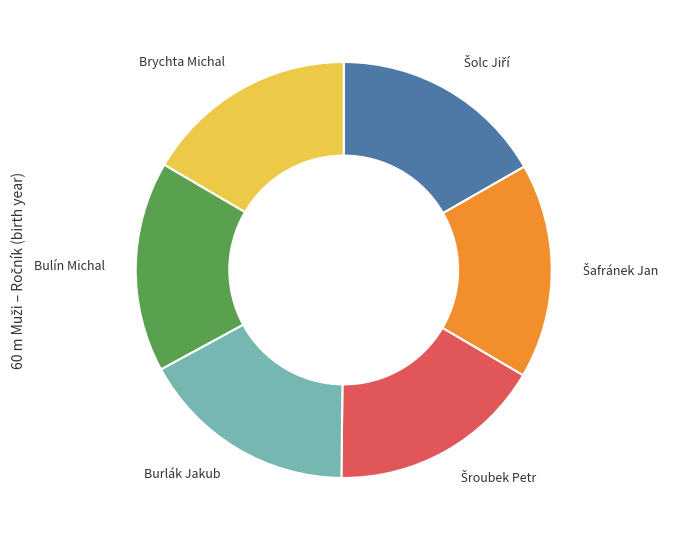

What is the ratio of the value at Burlák Jakub to the value at Bulín Michal?

1.0